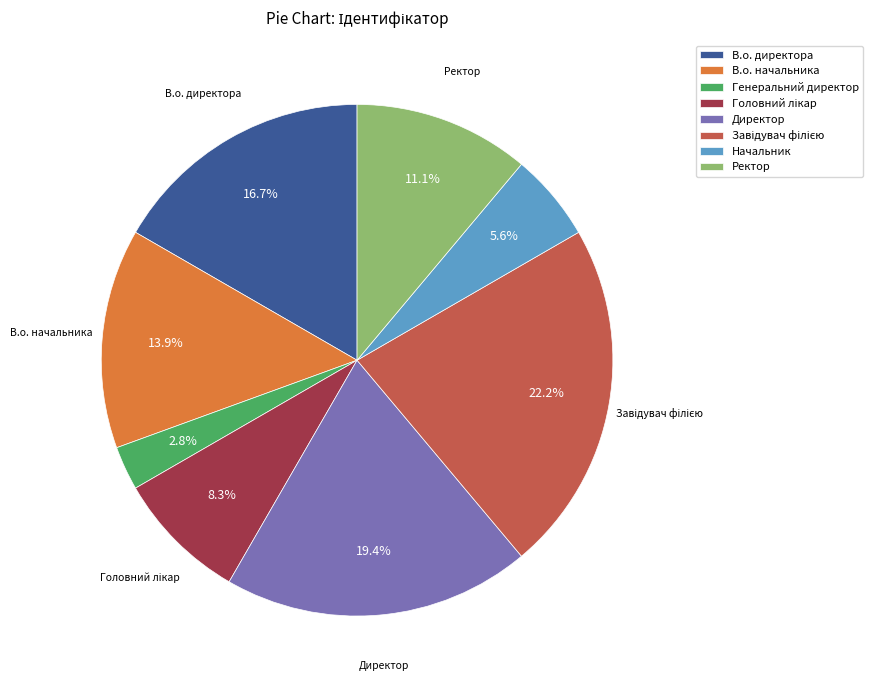

Is it true that Генеральний директор is 15% of the pie?

False